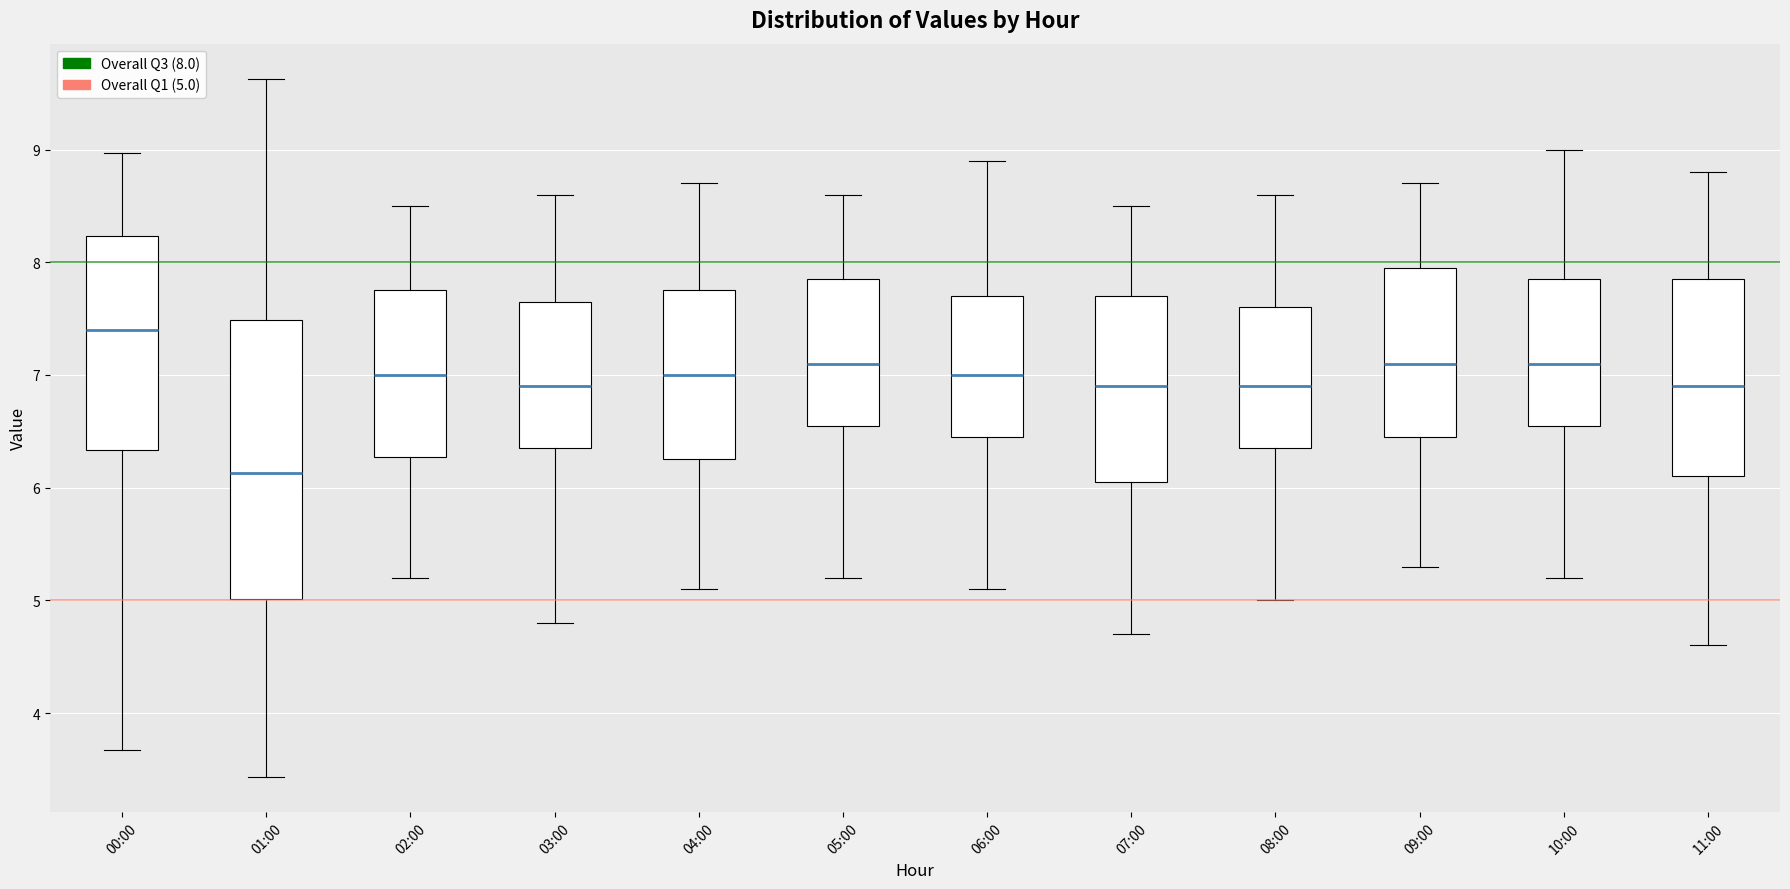

Reading left to right, transcribe this box plot: for each box, give where its median line is, the range the box spans, and where its two whiskers end, as read against the y-axis. The values are not printed on the chart, so give them approximately, as read against the axis.

00:00: median 7.4, box 6.3 to 8.2, whiskers 3.7 to 9.0
01:00: median 6.1, box 5.0 to 7.5, whiskers 3.4 to 9.6
02:00: median 7.0, box 6.3 to 7.8, whiskers 5.2 to 8.5
03:00: median 6.9, box 6.4 to 7.7, whiskers 4.8 to 8.6
04:00: median 7.0, box 6.3 to 7.8, whiskers 5.1 to 8.7
05:00: median 7.1, box 6.6 to 7.9, whiskers 5.2 to 8.6
06:00: median 7.0, box 6.5 to 7.7, whiskers 5.1 to 8.9
07:00: median 6.9, box 6.1 to 7.7, whiskers 4.7 to 8.5
08:00: median 6.9, box 6.4 to 7.6, whiskers 5.0 to 8.6
09:00: median 7.1, box 6.5 to 8.0, whiskers 5.3 to 8.7
10:00: median 7.1, box 6.6 to 7.9, whiskers 5.2 to 9.0
11:00: median 6.9, box 6.1 to 7.9, whiskers 4.6 to 8.8